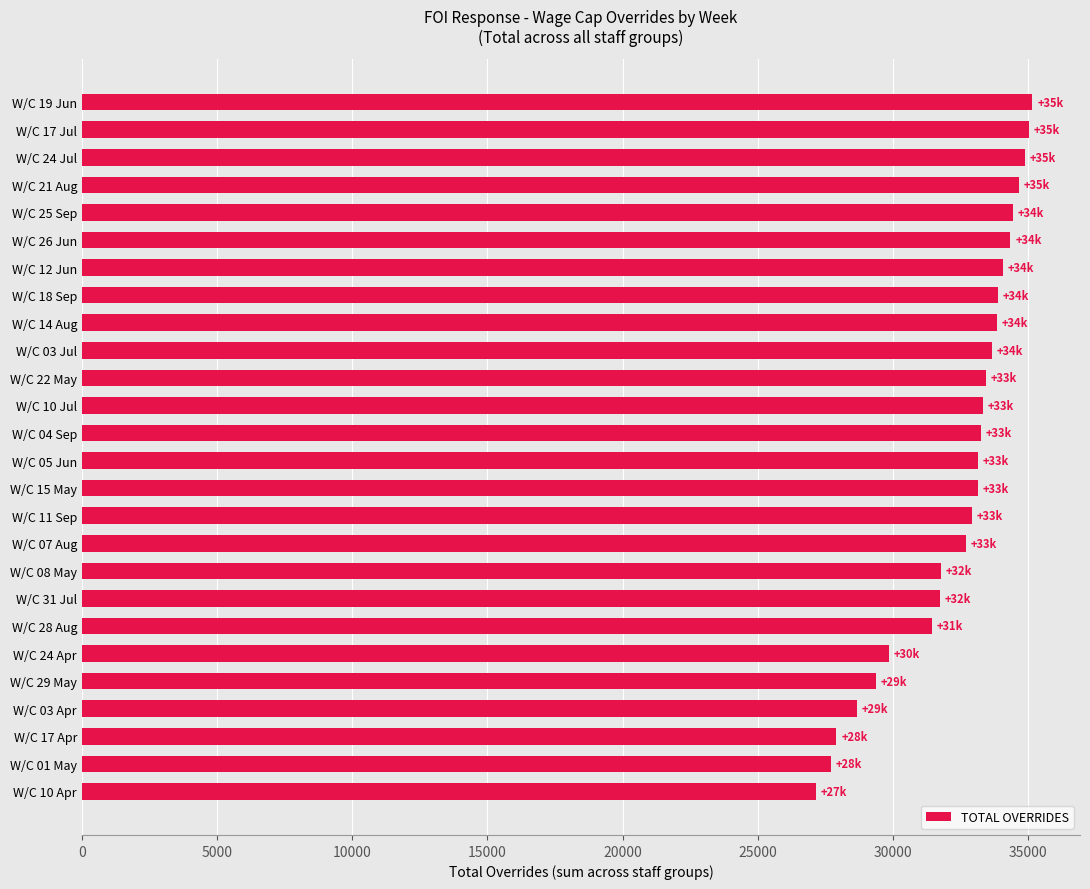

What is the difference between the second highest and second lowest values?

7322.8